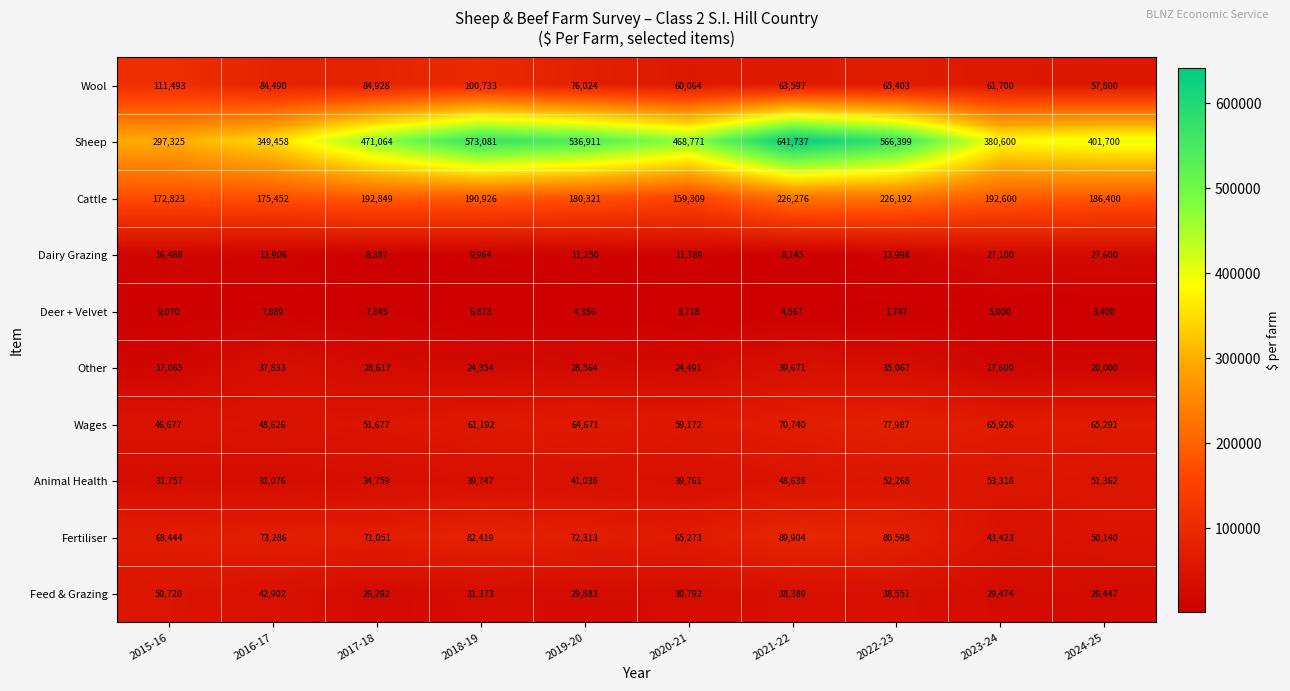

At which label does Fertiliser first exceed 72313?

2016-17